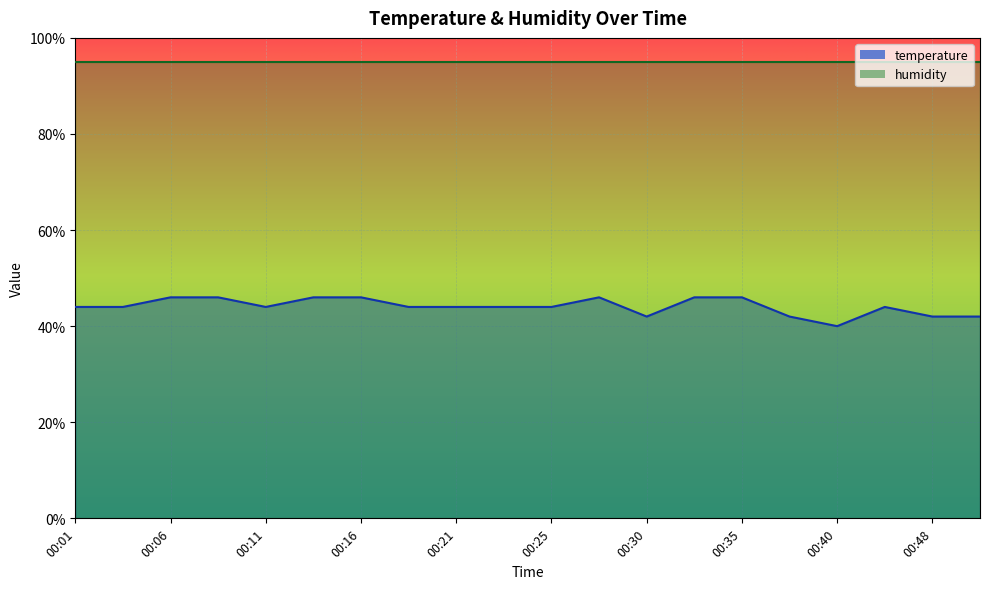

What is the minimum value shown in the chart?

40.0